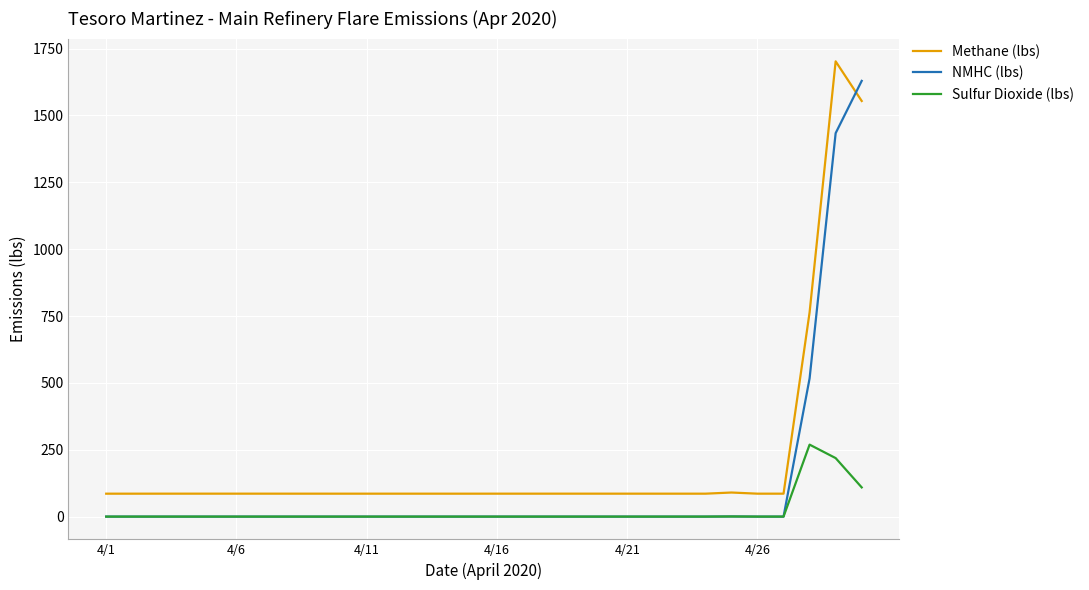

Which series has the largest total across all categories?

Methane (lbs)